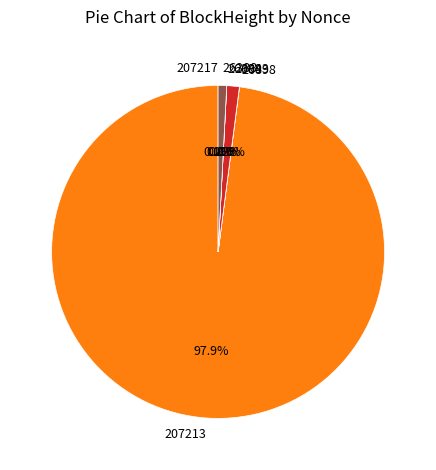

Does 207213 account for over 50% of the chart?

Yes